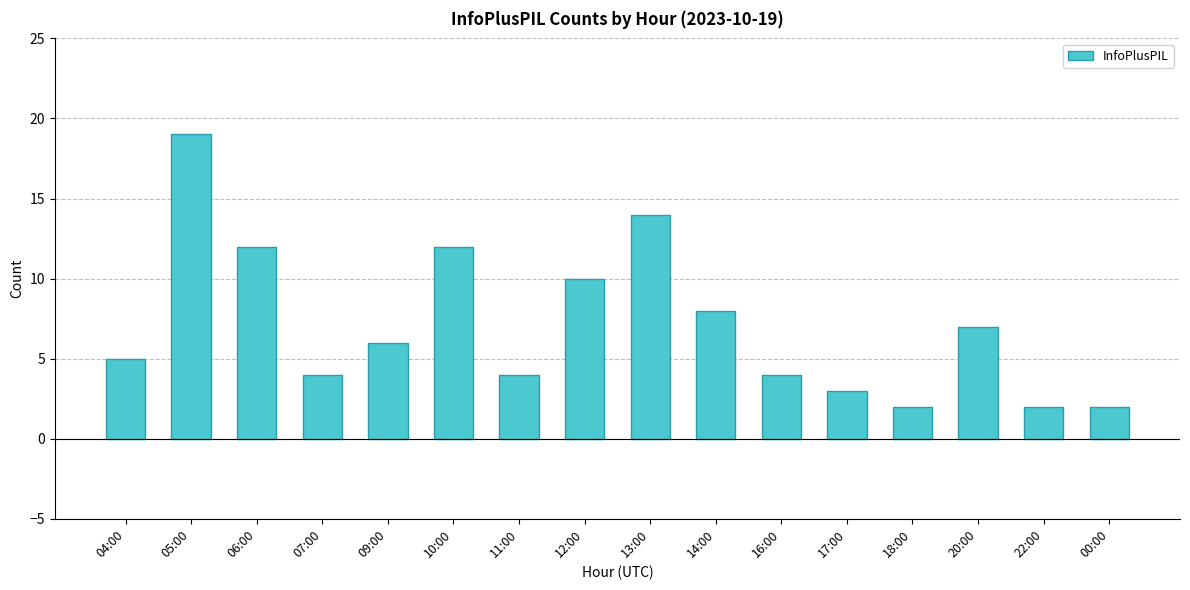

What is the label of the 11th bar from the right?

10:00